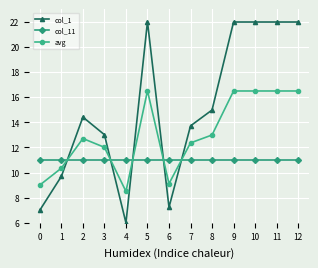

What is the greatest value displayed?

22.0